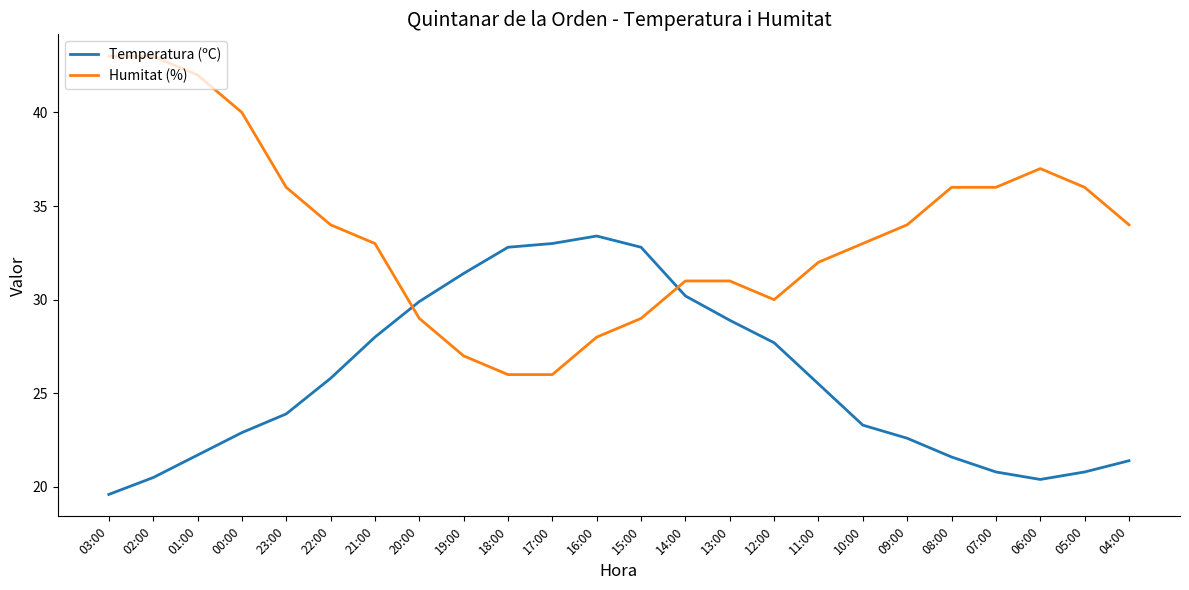

After their last crossing, which series has the higher values: Humitat (%) or Temperatura (ºC)?

Humitat (%)